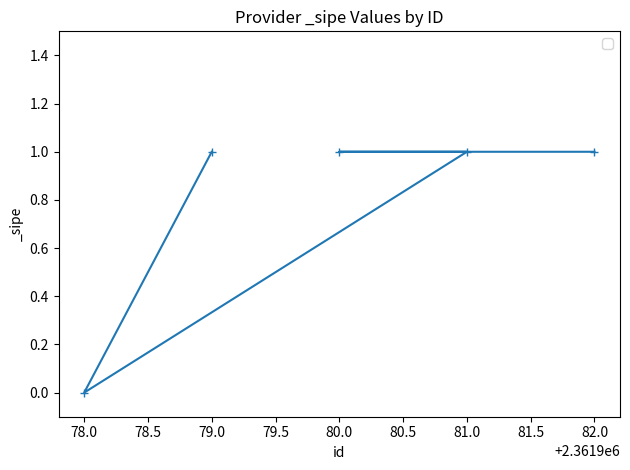

Reading right to left, extract all data points from this chart.

82.0=1	81.0=1	80.0=1	79.0=1	78.0=0